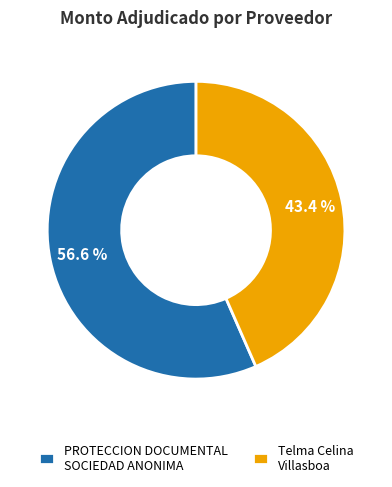

Is the sum of Telma Celina Villasboa and PROTECCION DOCUMENTAL SOCIEDAD ANONIMA greater than half?

Yes